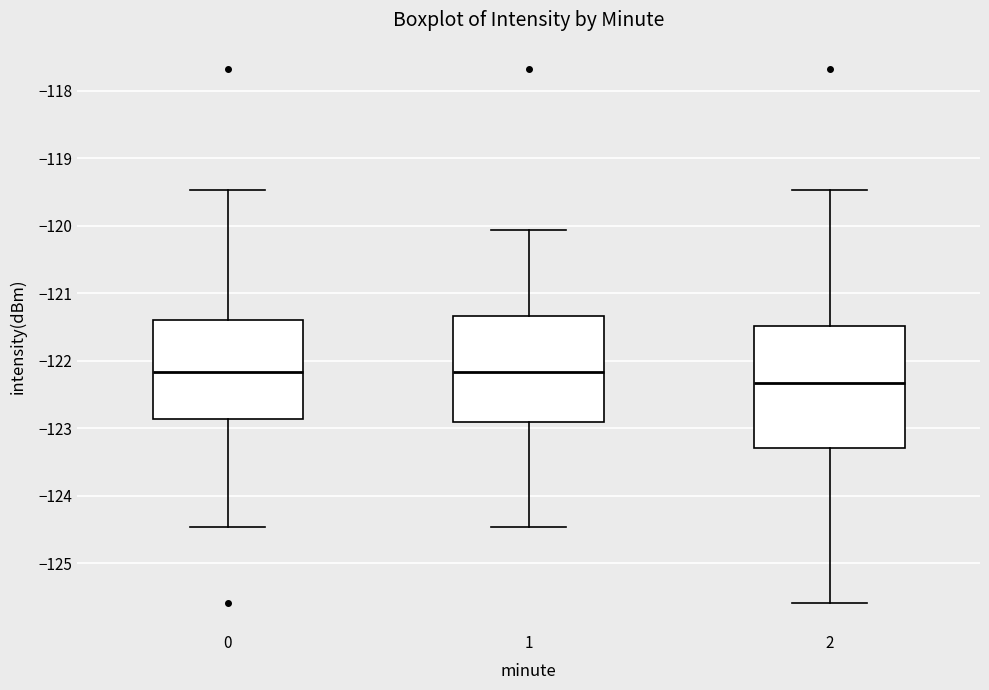

Reading left to right, transcribe this box plot: for each box, give where its median line is, the range the box spans, and where its two whiskers end, as read against the y-axis. The values are not printed on the chart, so give them approximately, as read against the axis.

0: median -122.2, box -122.9 to -121.4, whiskers -124.5 to -119.5
1: median -122.2, box -122.9 to -121.3, whiskers -124.5 to -120.1
2: median -122.3, box -123.3 to -121.5, whiskers -125.6 to -119.5